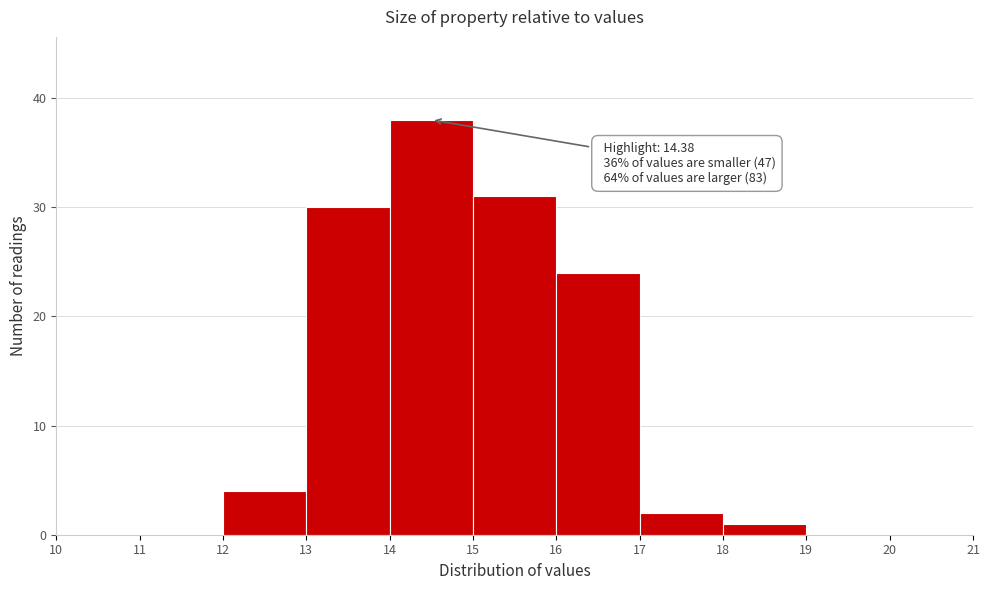

Which range on the x-axis has the tallest bar?

14 to 15